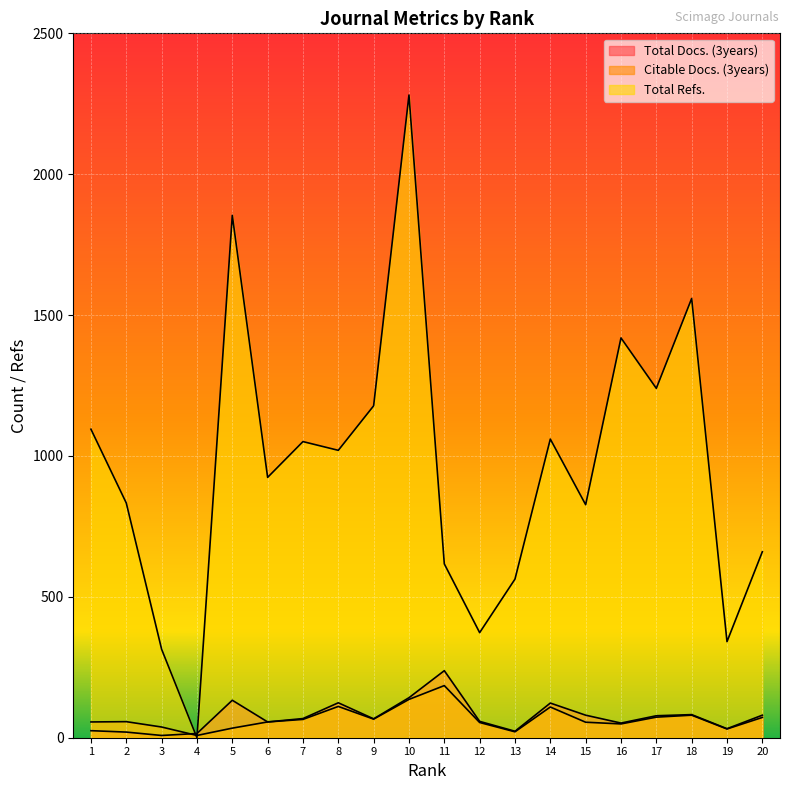

Where is the first local maximum for Total Docs. (3years)?

5